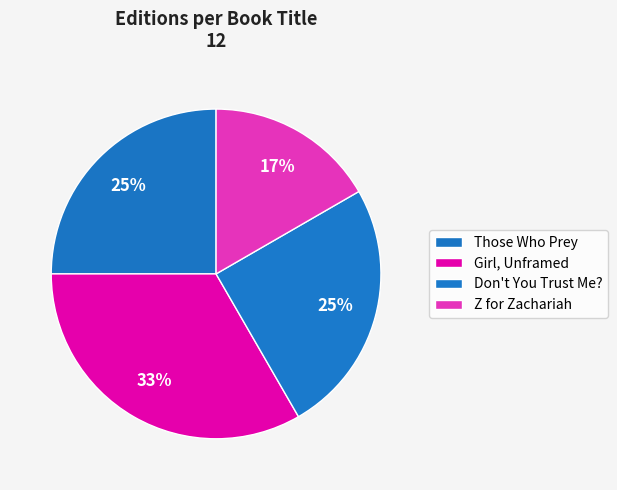

Is there any slice that represents more than half of the pie?

No